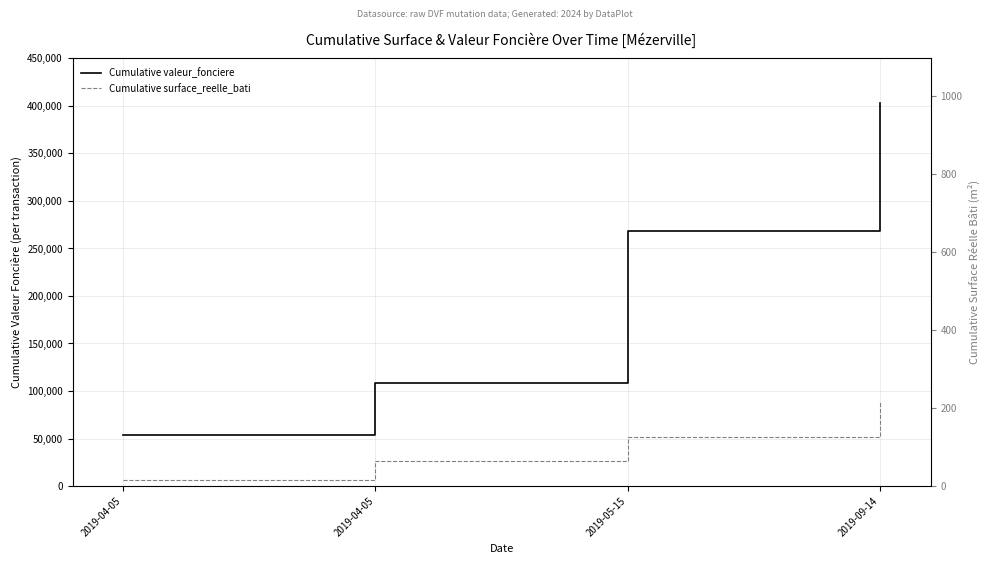

List the series in order of their overall mean, lowest first.

Cumulative surface_reelle_bati, Cumulative valeur_fonciere